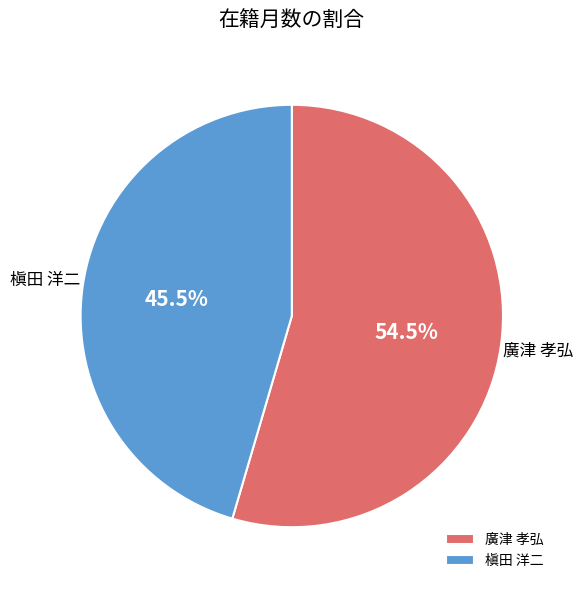

Which category accounts for the majority?

廣津 孝弘